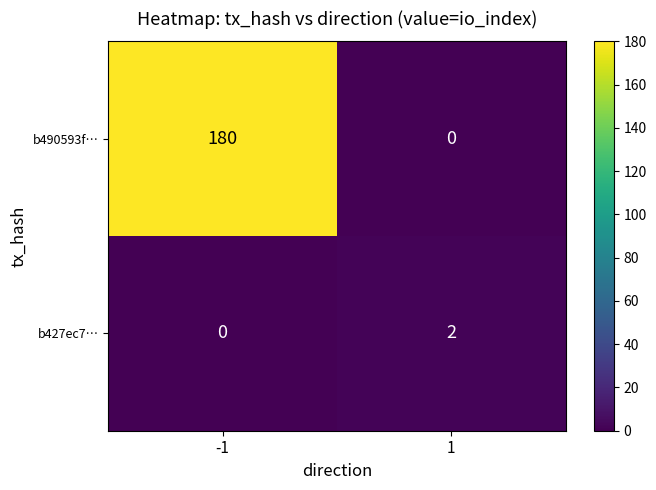

What is the spread (max minus min) of values at -1?

180